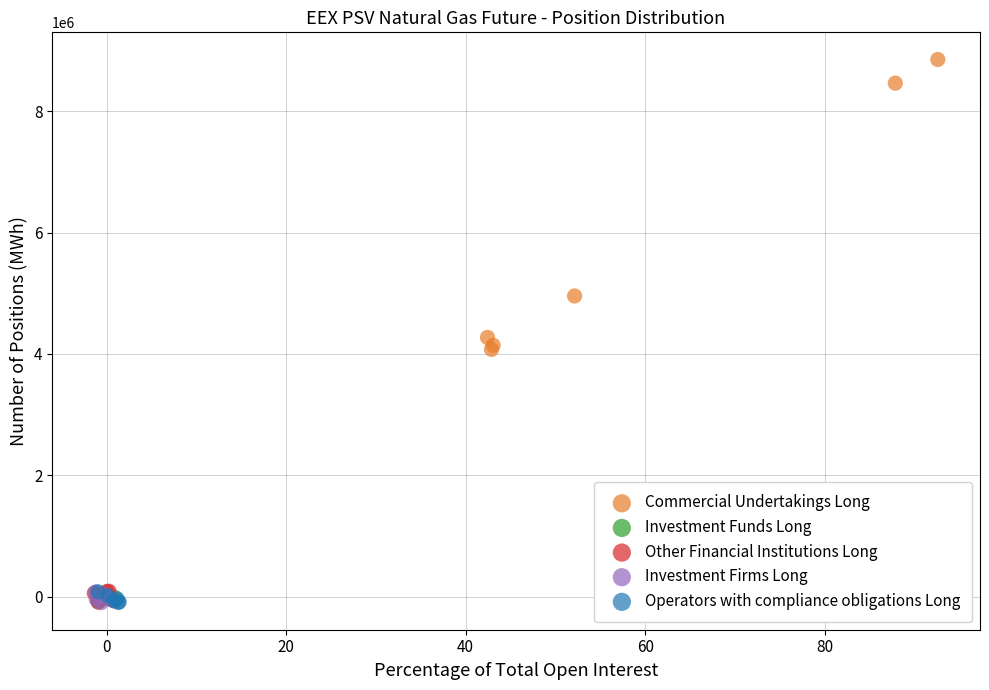

Which series has the widest spread of Y values?

Commercial Undertakings Long